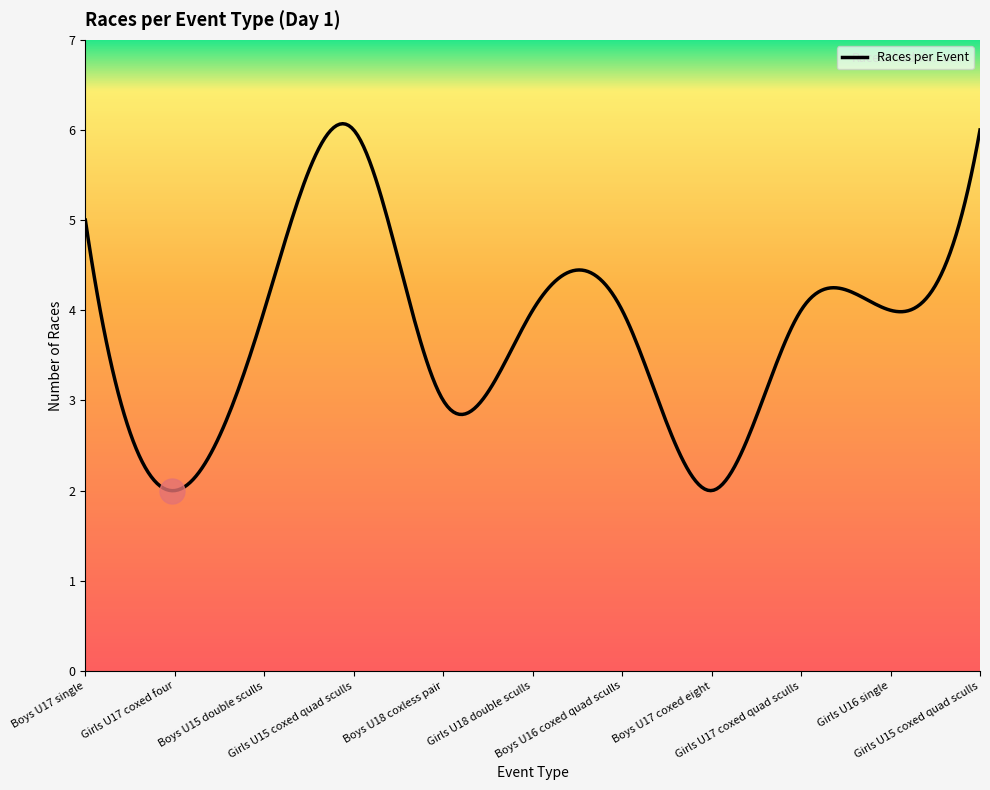

What is the smallest value displayed?

2.0